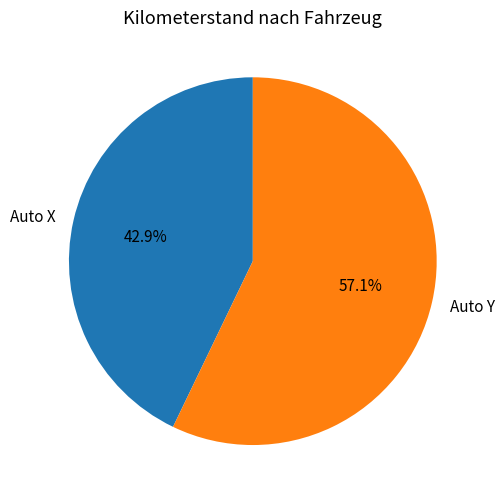

What percentage is NOT represented by Auto Y?

42.9%